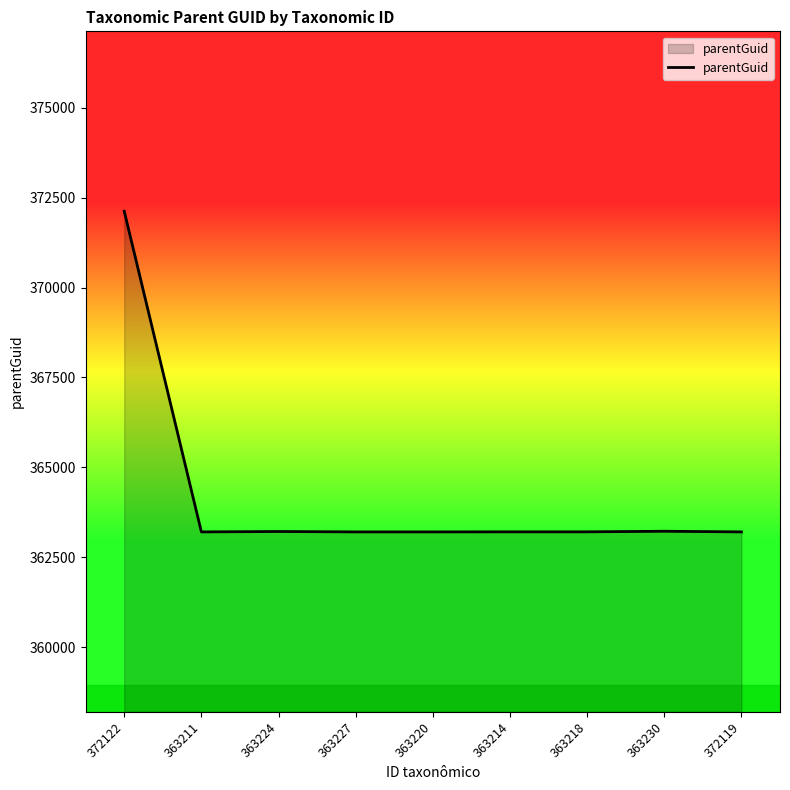

The value at 363220 is 506086. True or false?

False